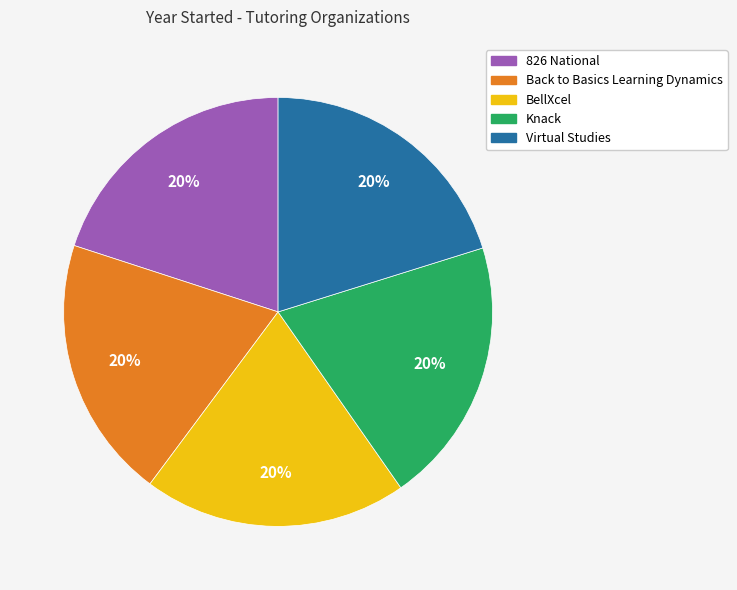

How many slices are in this pie chart?

5